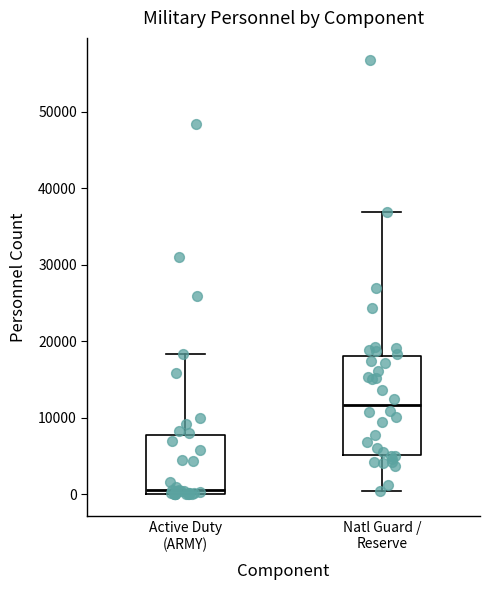

Which box's median line is the lowest?

Active Duty (ARMY)